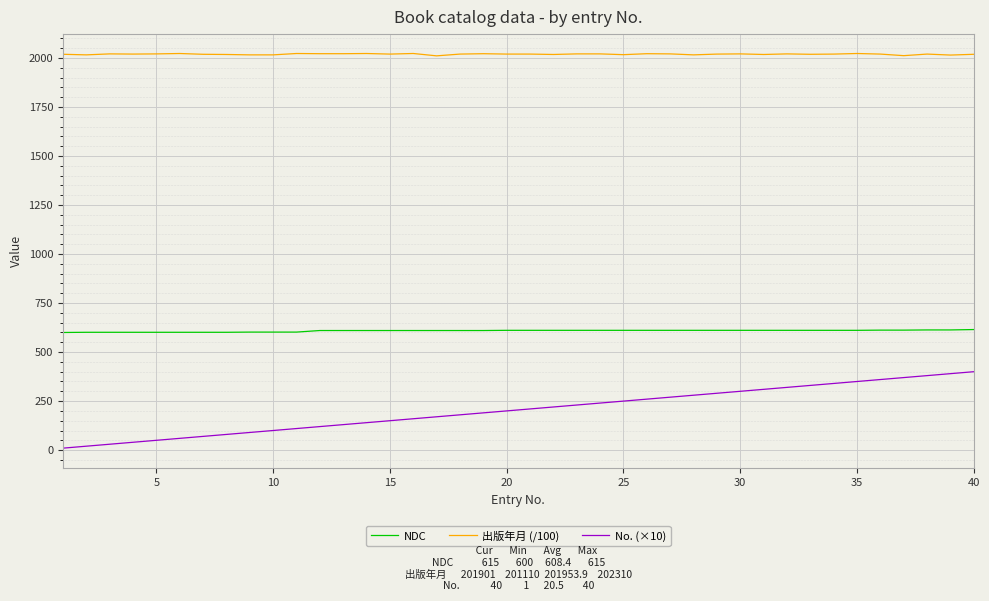

What is the maximum value for NDC?

615.0